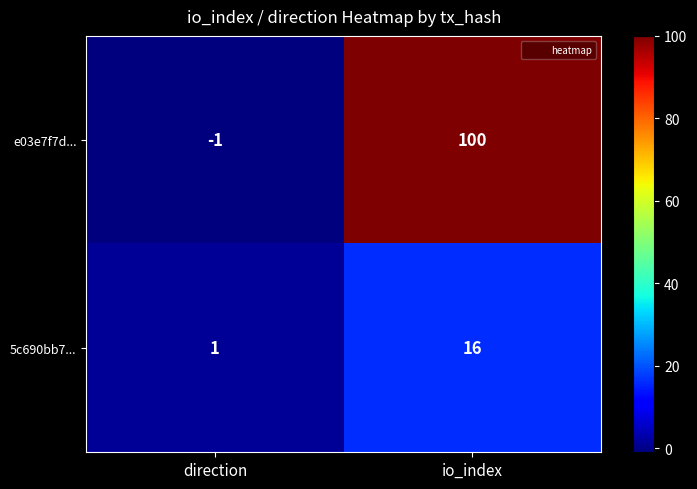

At which label does 5c690bb7... reach its peak?

io_index